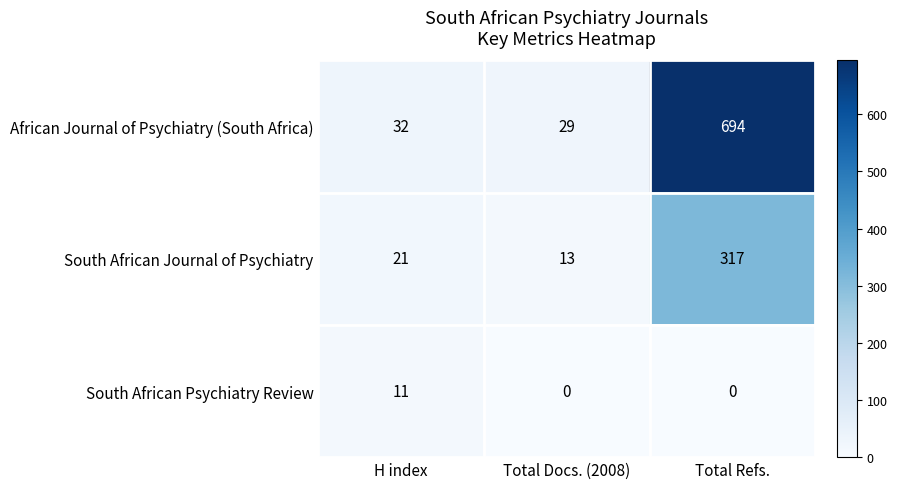

How many values in the South African Psychiatry Review series exceed 0?

1